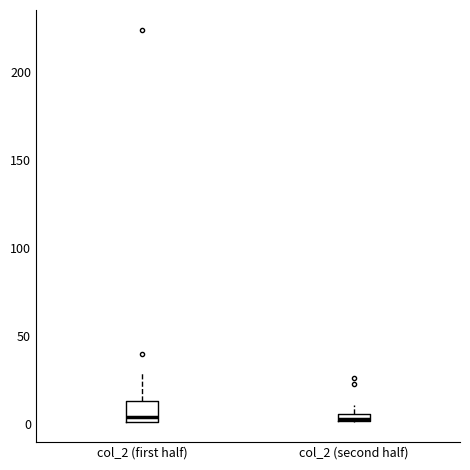

Which box is the tallest, from its lower edge to its upper edge?

col_2 (first half)